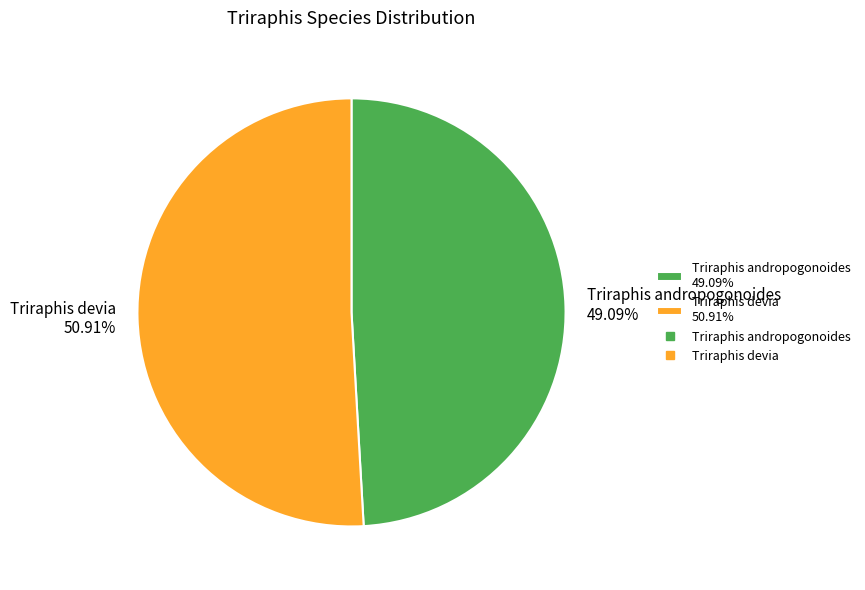

True or false: Triraphis andropogonoides accounts for 40% of the total.

False